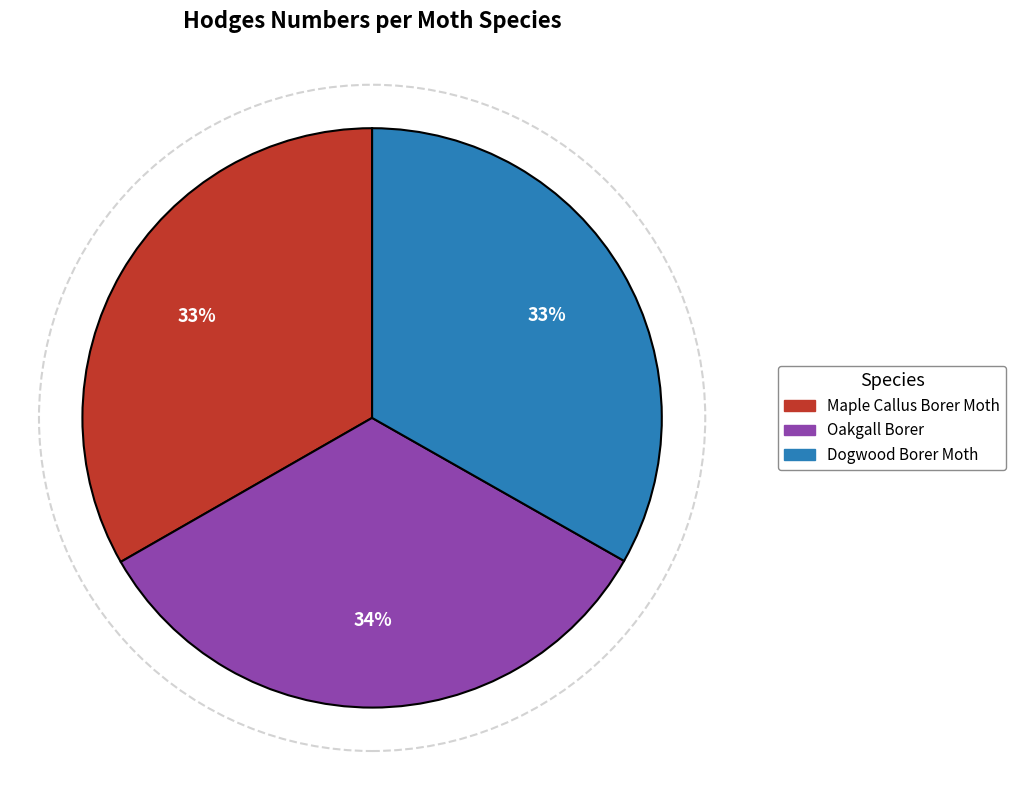

Is it true that Maple Callus Borer Moth is 24% of the pie?

False